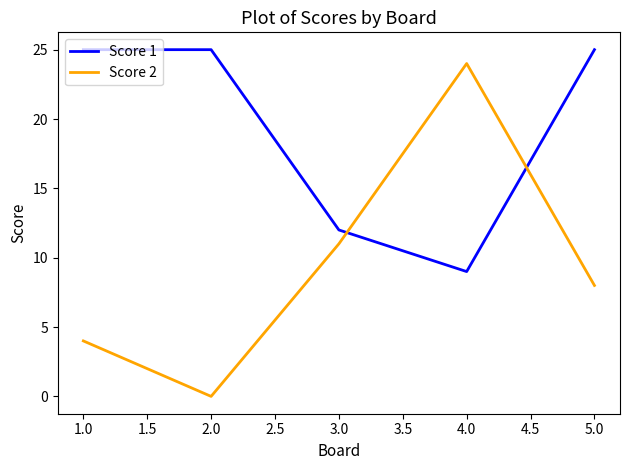

What is the difference between the maximum and minimum values in the Score 2 series?

24